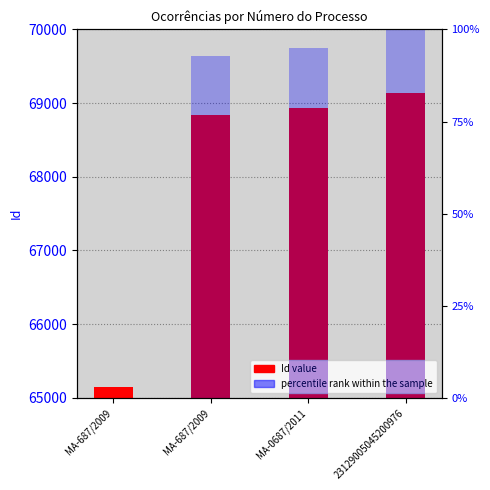

The Id series shows 36477.6 at MA-0687/2011. True or false?

False